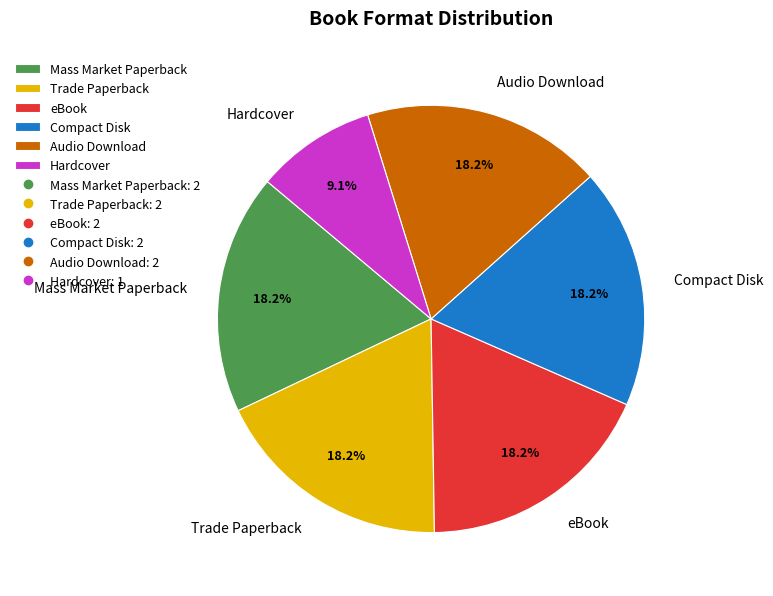

Does any single category account for the majority?

No